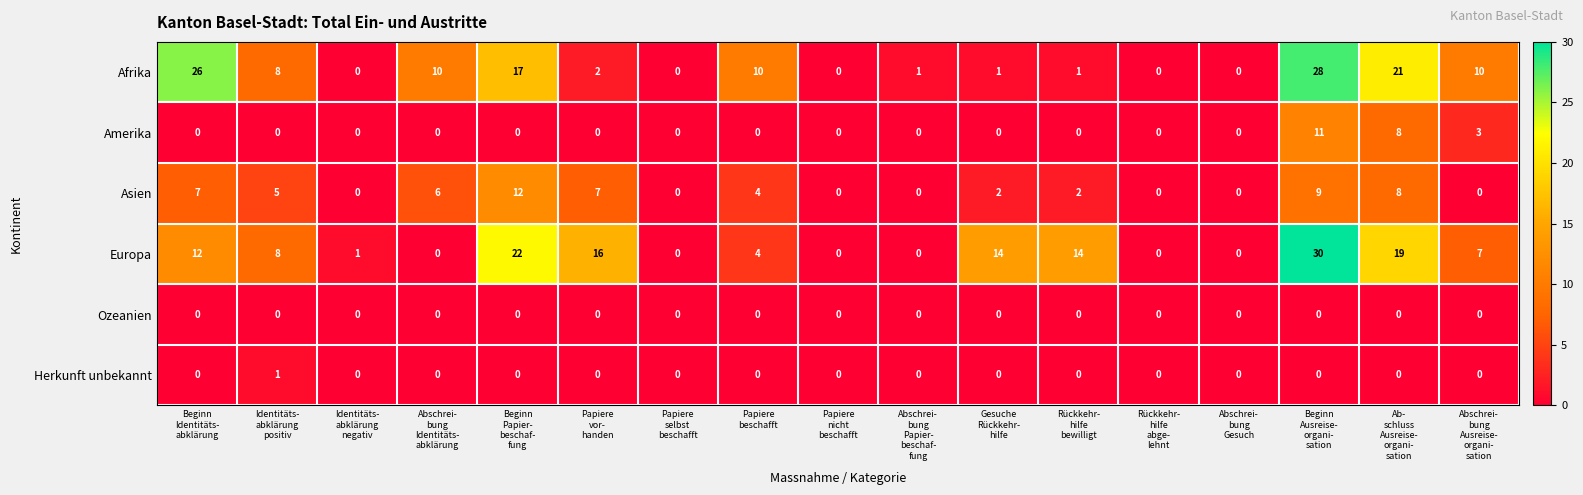

List the series in order of their peak value, highest first.

Europa, Afrika, Asien, Amerika, Herkunft unbekannt, Ozeanien